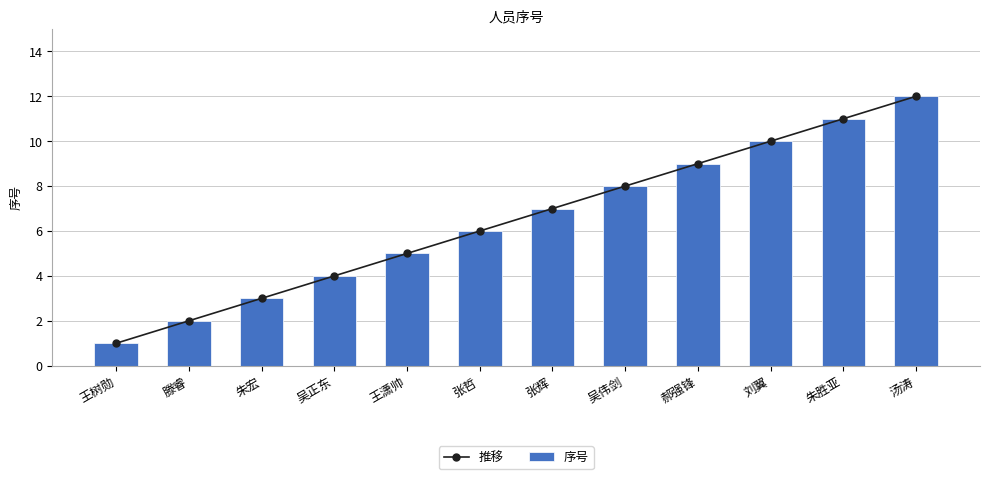

Reading left to right, transcribe all the data shown in this chart.

推移: 王树勋=1	滕睿=2	朱宏=3	吴正东=4	王潇帅=5	张哲=6	张辉=7	吴伟剑=8	郝强锋=9	刘翼=10	朱胜亚=11	汤涛=12
序号: 王树勋=1	滕睿=2	朱宏=3	吴正东=4	王潇帅=5	张哲=6	张辉=7	吴伟剑=8	郝强锋=9	刘翼=10	朱胜亚=11	汤涛=12